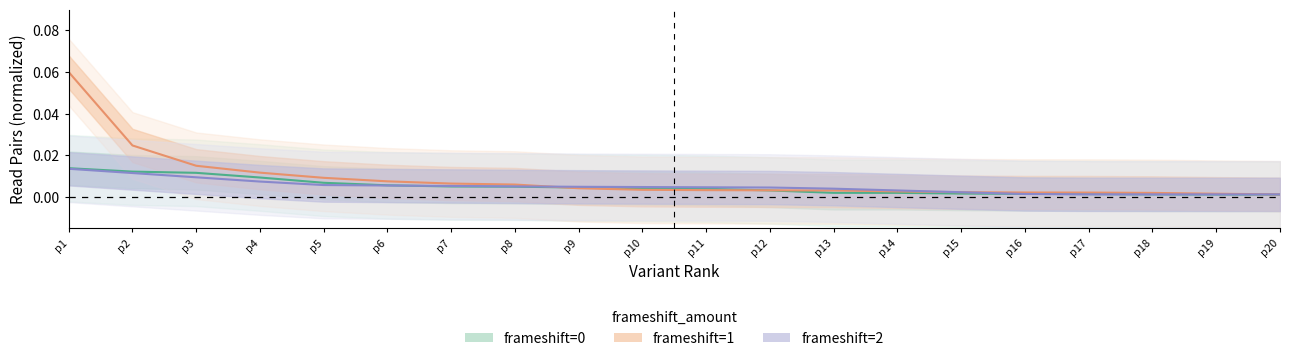

At which category does the chart reach its peak across all series?

p1